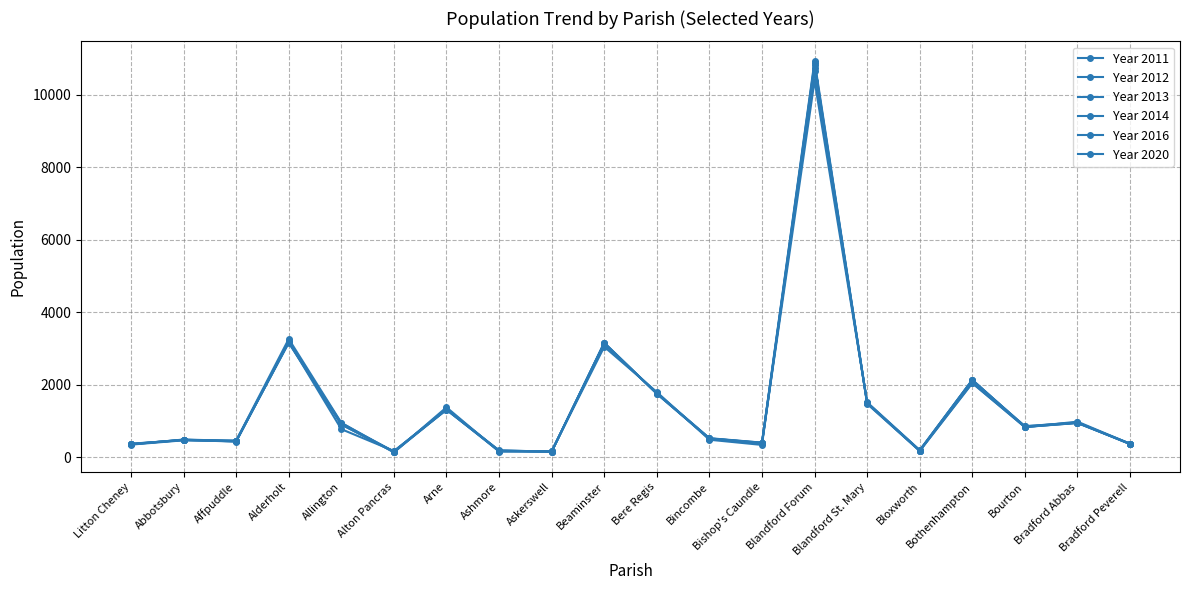

What is the sum of all Year 2016 values?

29781